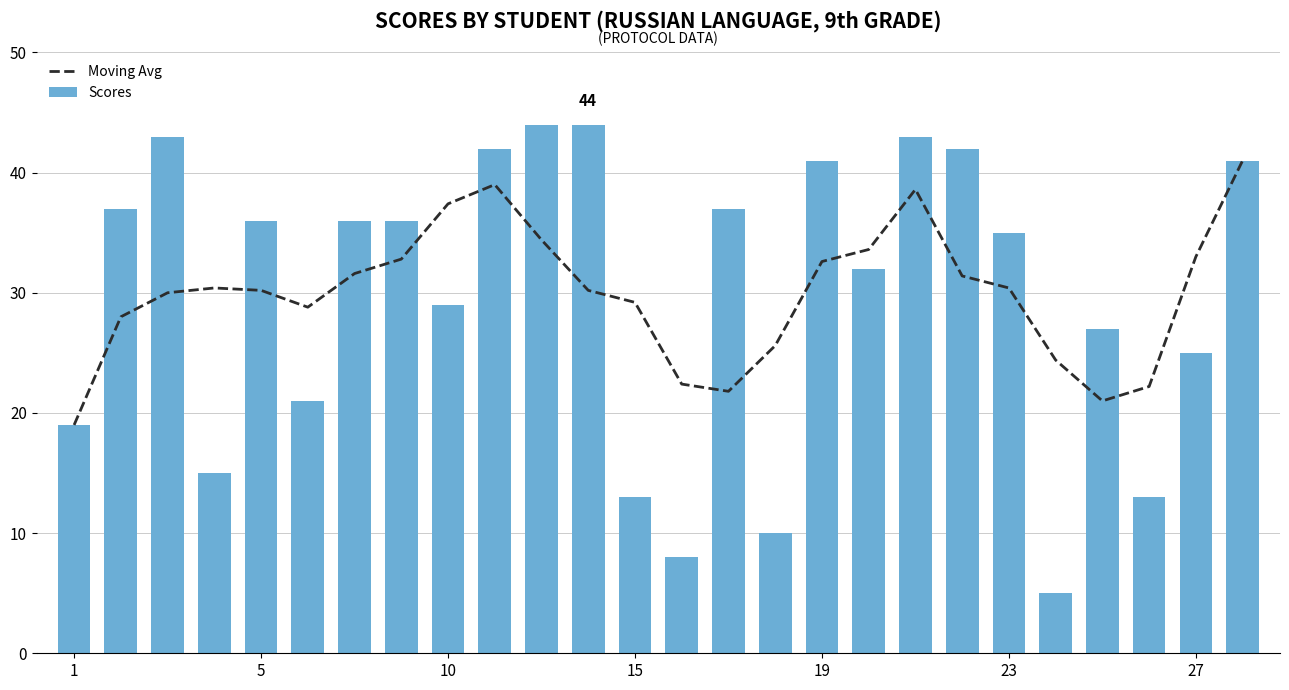

What is the sum of all Scores values?

774